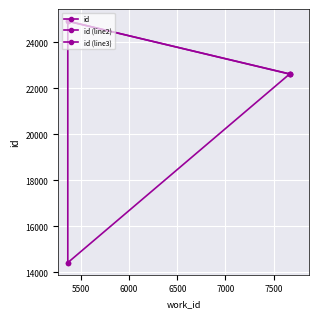

Which category has the lowest value across all series?

5366